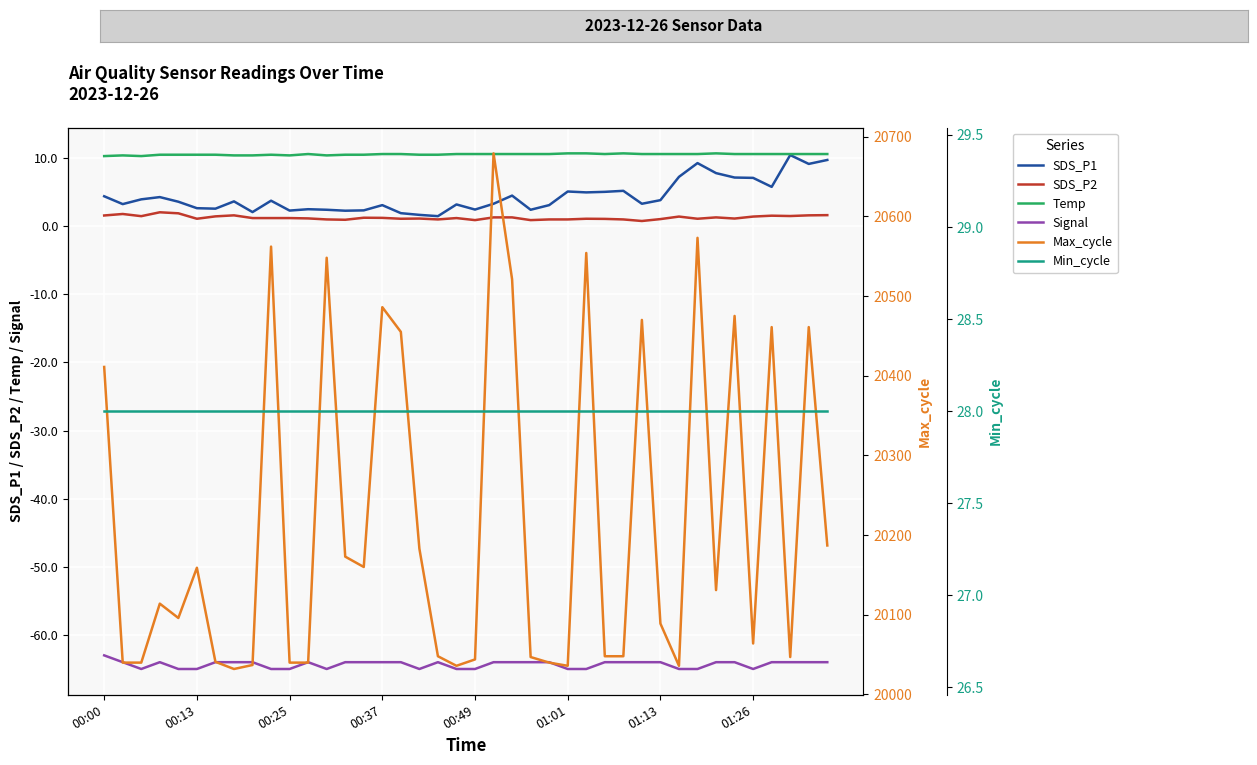

True or false: Temp and SDS_P1 intersect in this chart.

False